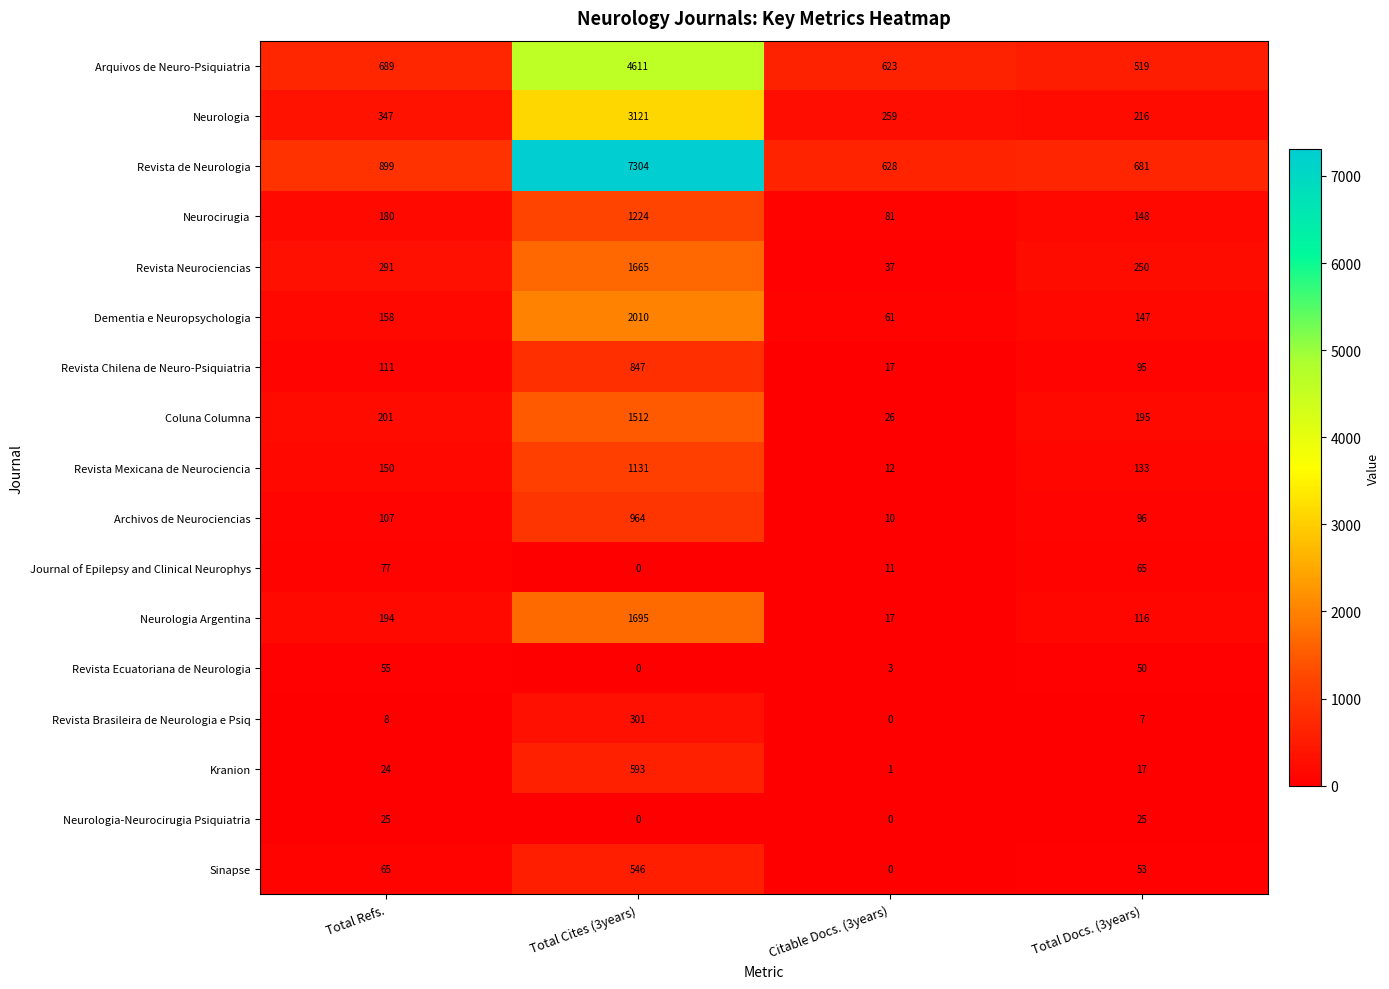

The value of Arquivos de Neuro-Psiquiatria at Total Cites (3years) is 4611. True or false?

True